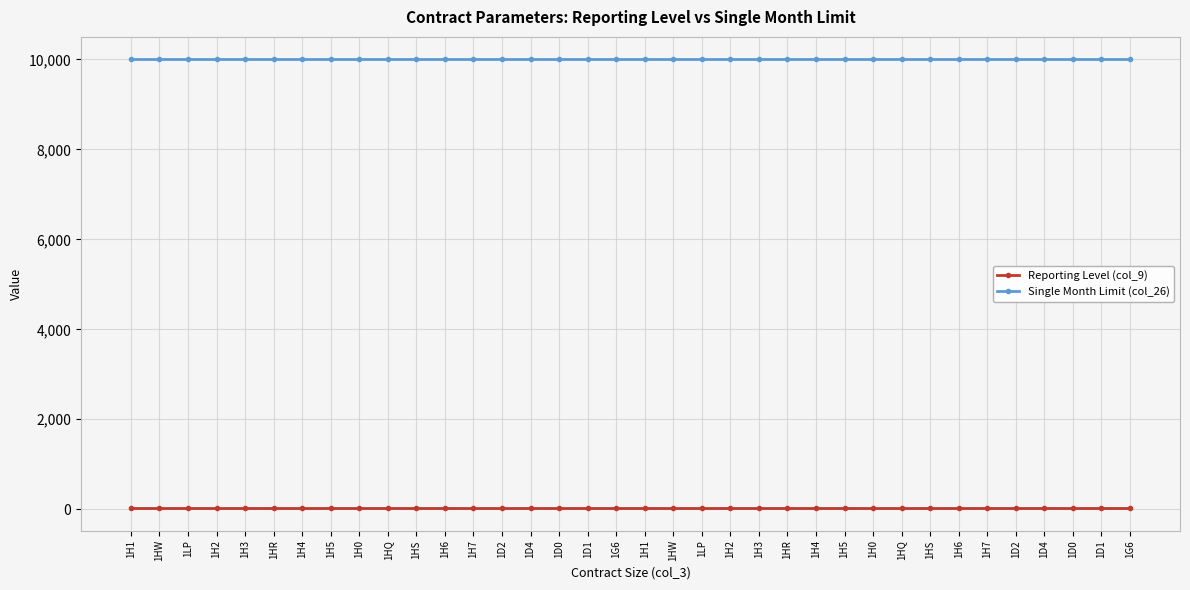

True or false: Reporting Level (col_9) and Single Month Limit (col_26) cross at least once.

False